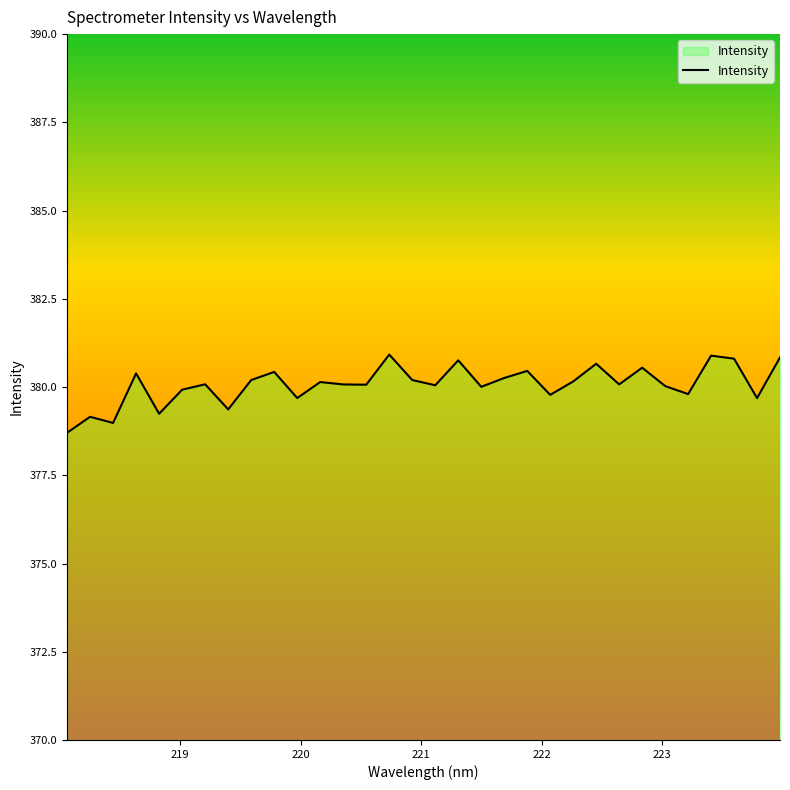

Does the chart have visible grid lines?

No